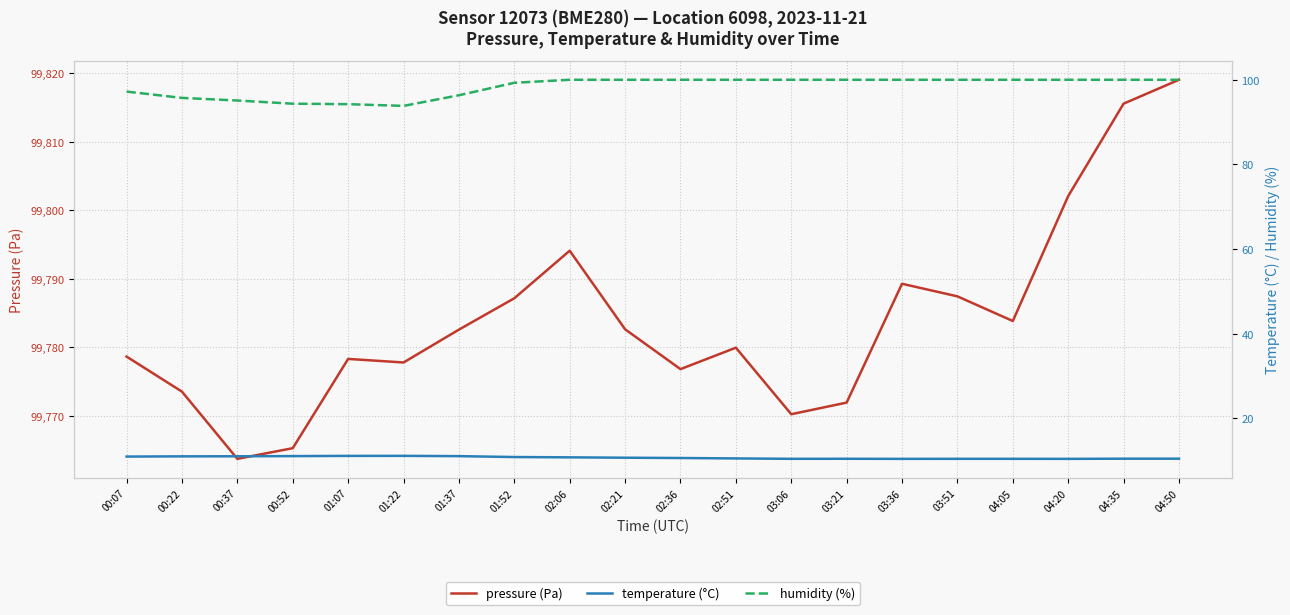

What is the total value across all series at 00:52?

99870.7